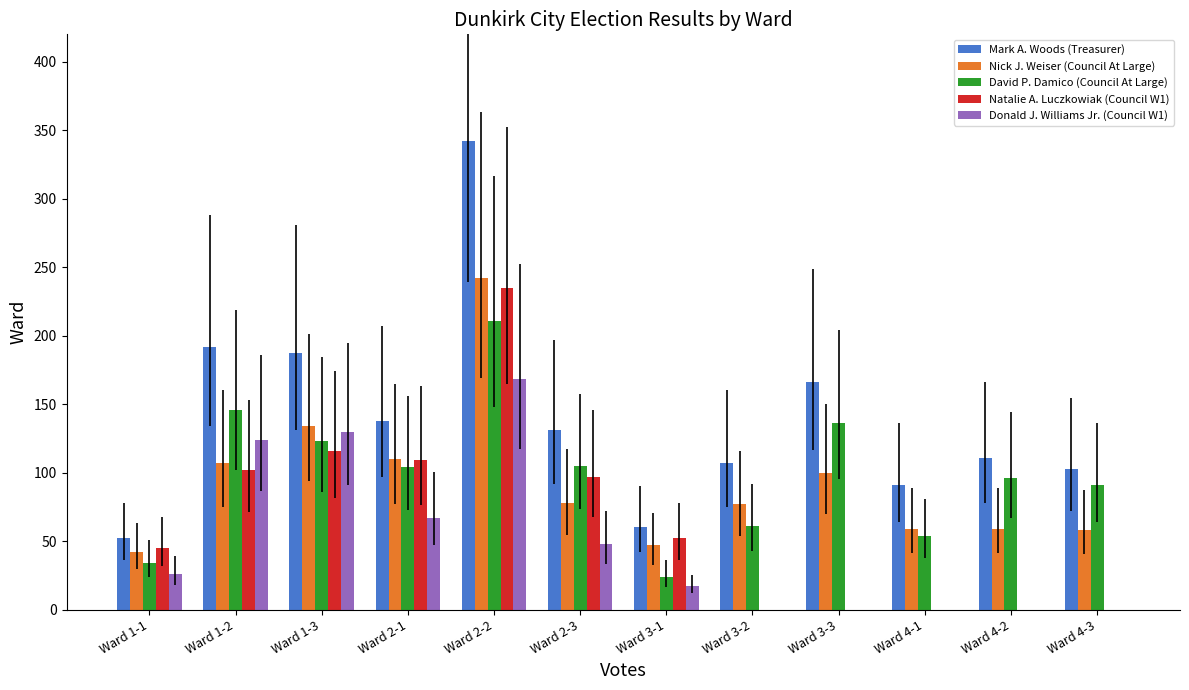

What is the greatest value displayed?

342